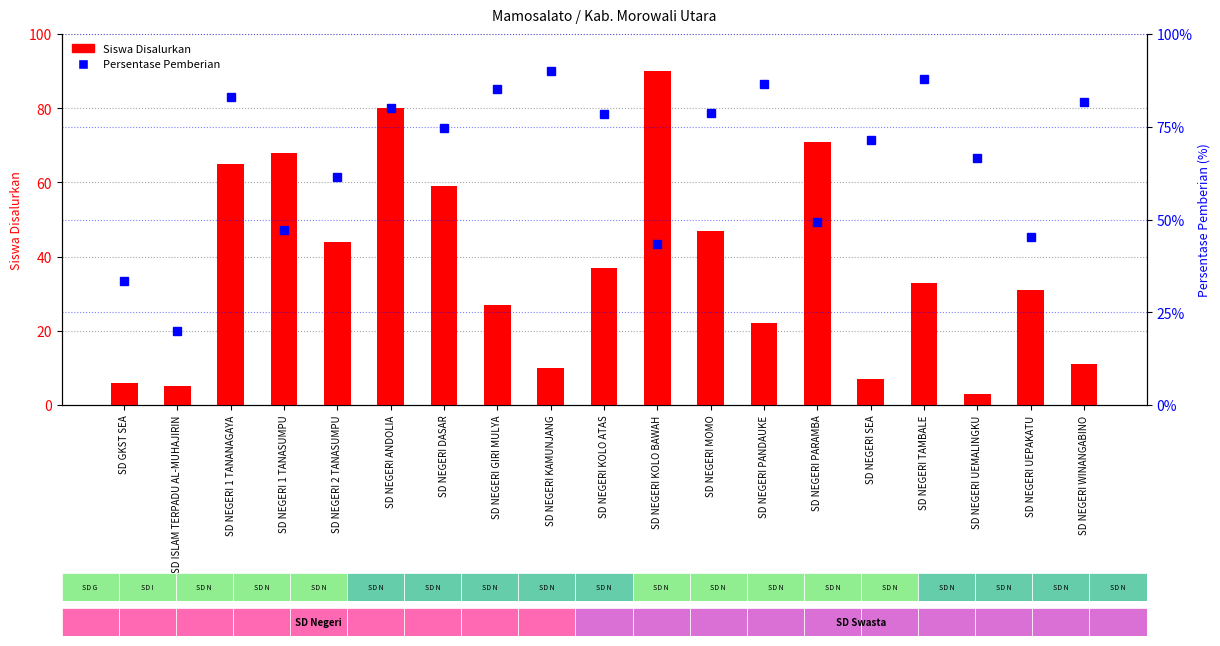

List the series in order of their peak value, highest first.

Siswa Disalurkan, Persentase Pemberian